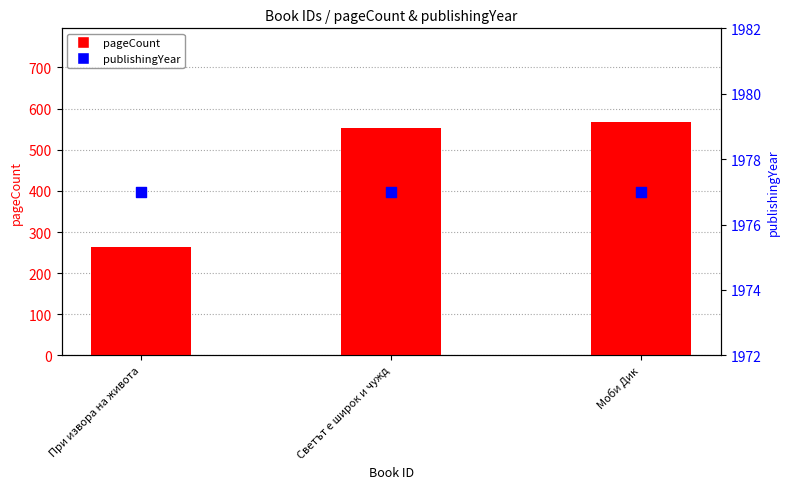

Which series contains the highest Y value?

publishingYear